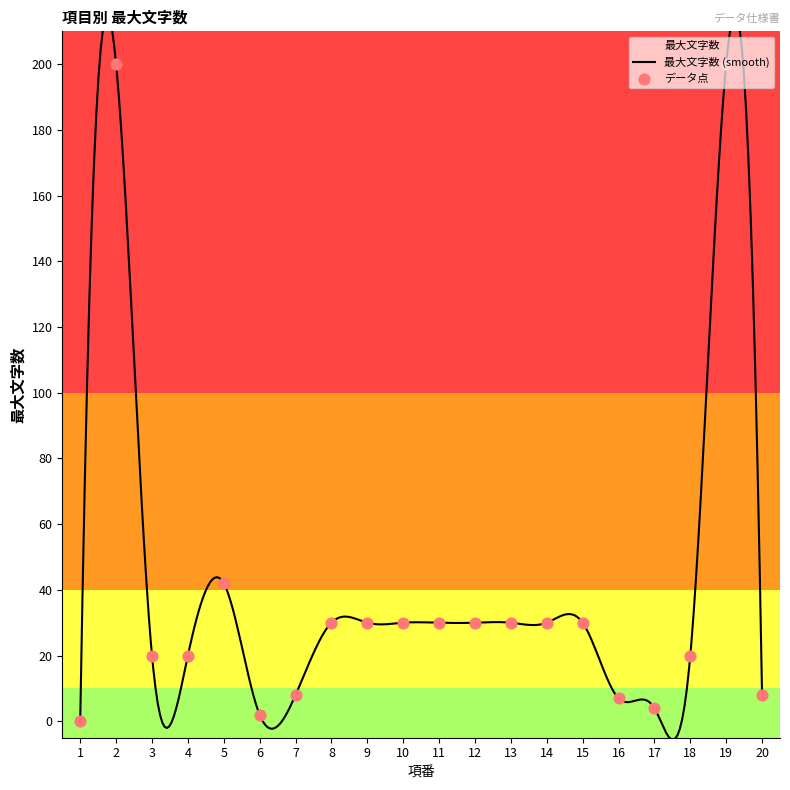

What is the ratio of the value at 16 to the value at 20?

0.9